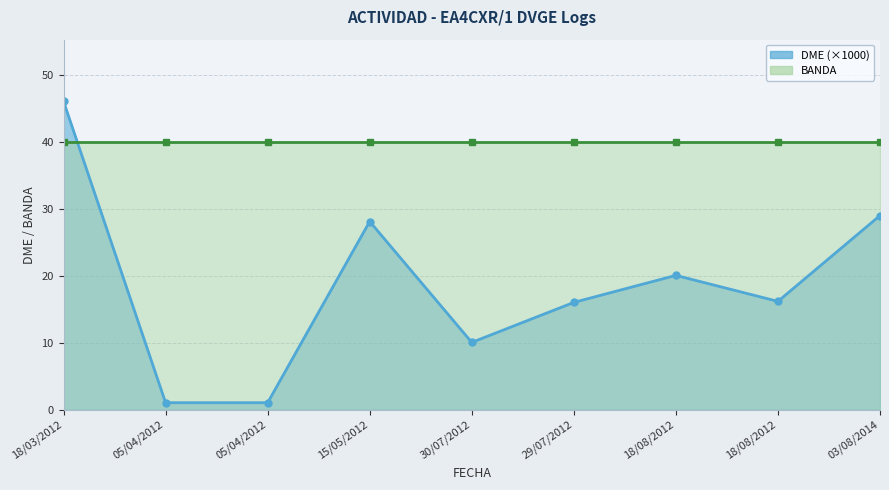

The chart shows a value of 7.4 at 29/07/2012. True or false?

False